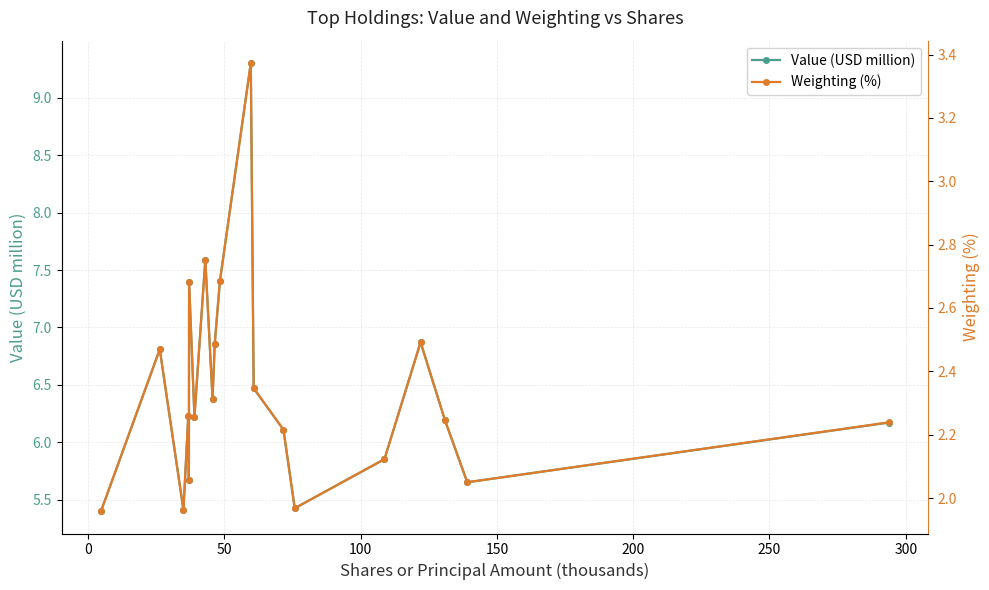

What is the greatest value displayed?

9.3